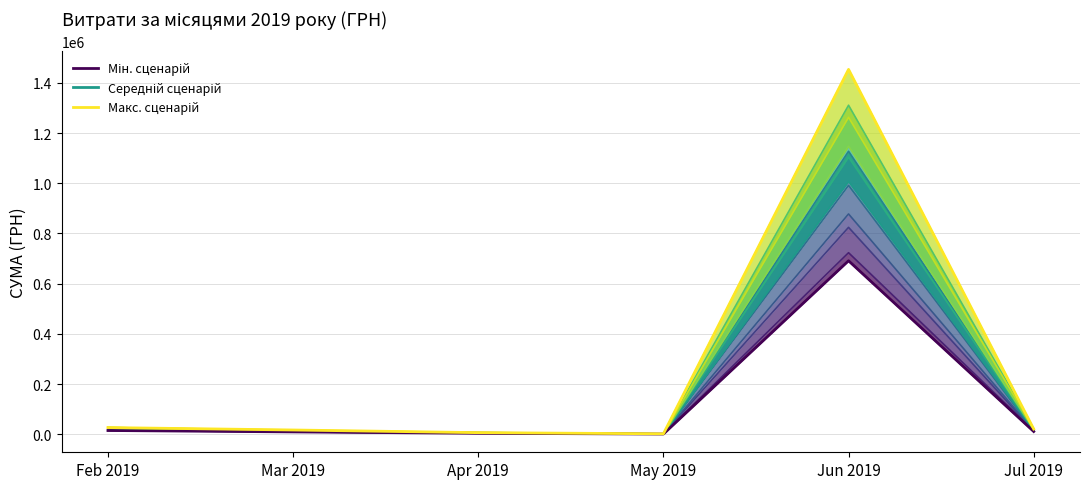

At which category does Сценарій 12 reach its first local valley?

May 2019